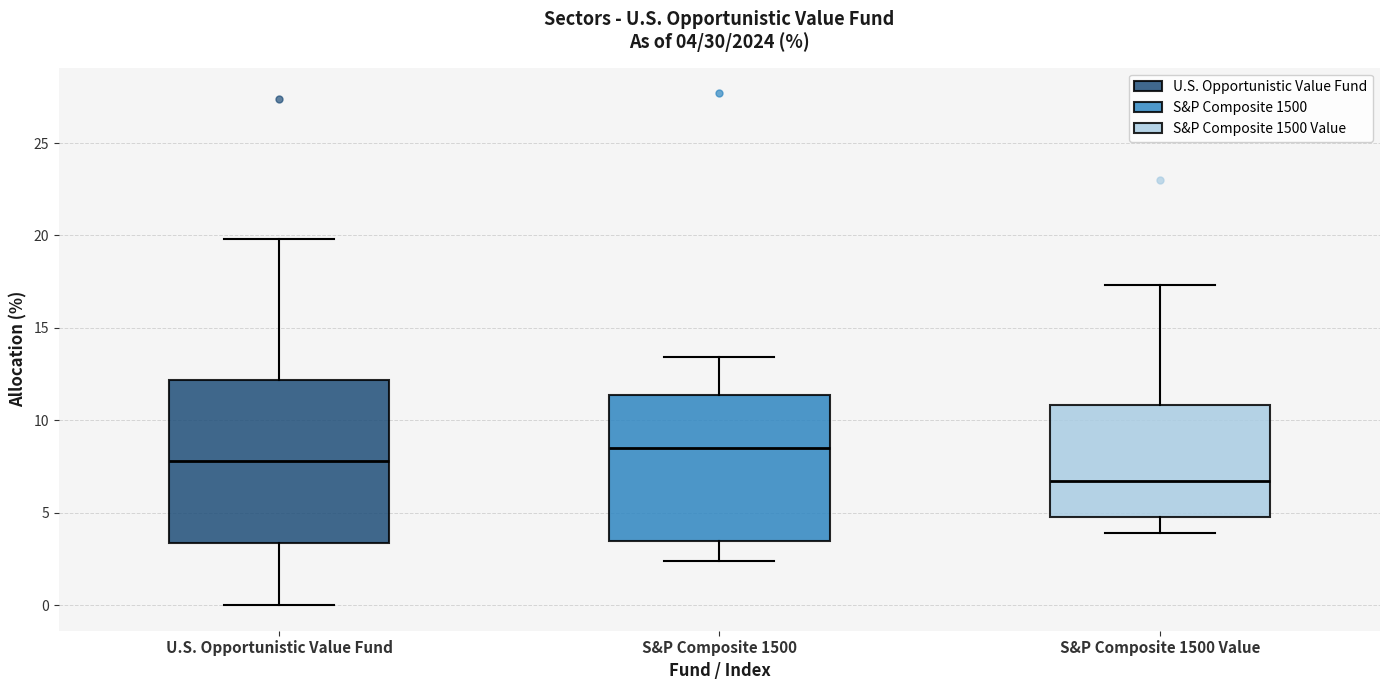

Which box's median line is the lowest?

S&P Composite 1500 Value